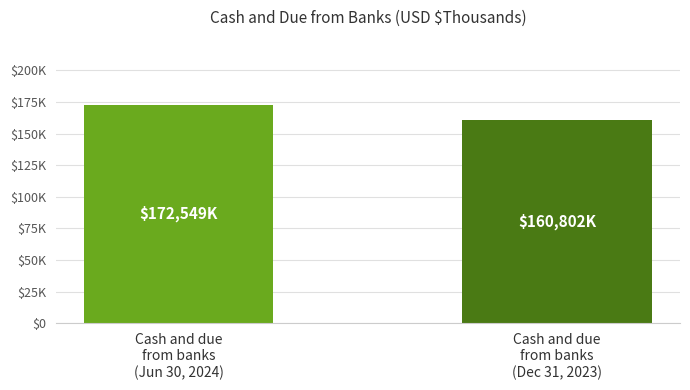

True or false: the data shows 172549 at Cash and due
from banks
(Jun 30, 2024).

True